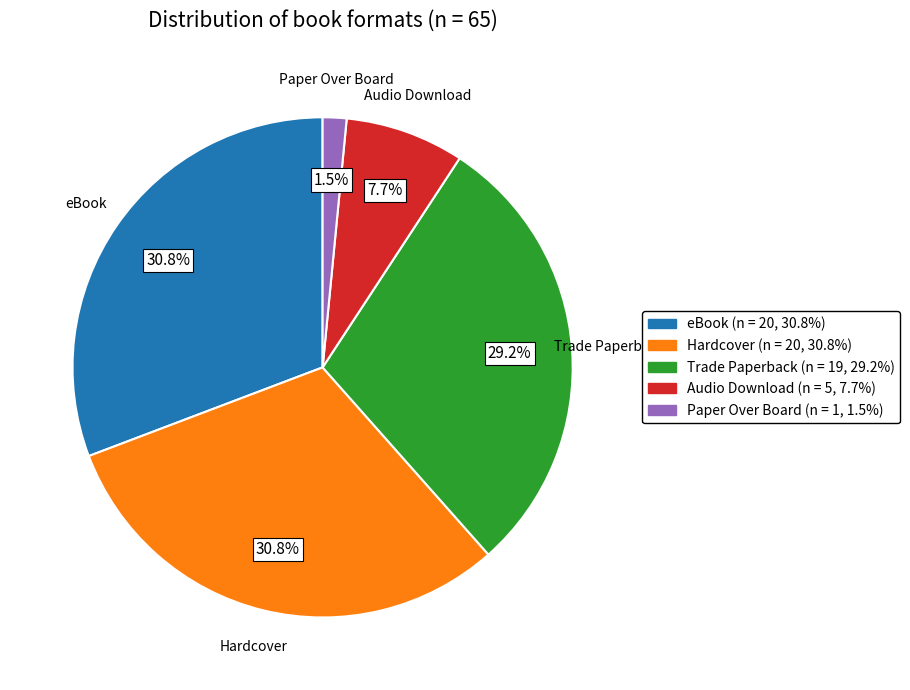

Is there any slice that represents more than half of the pie?

No